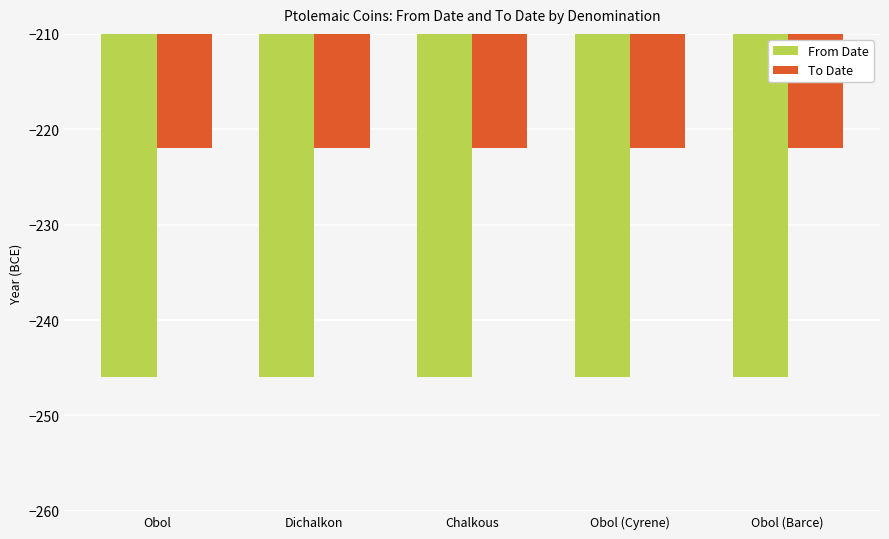

What is the minimum value for From Date?

-246